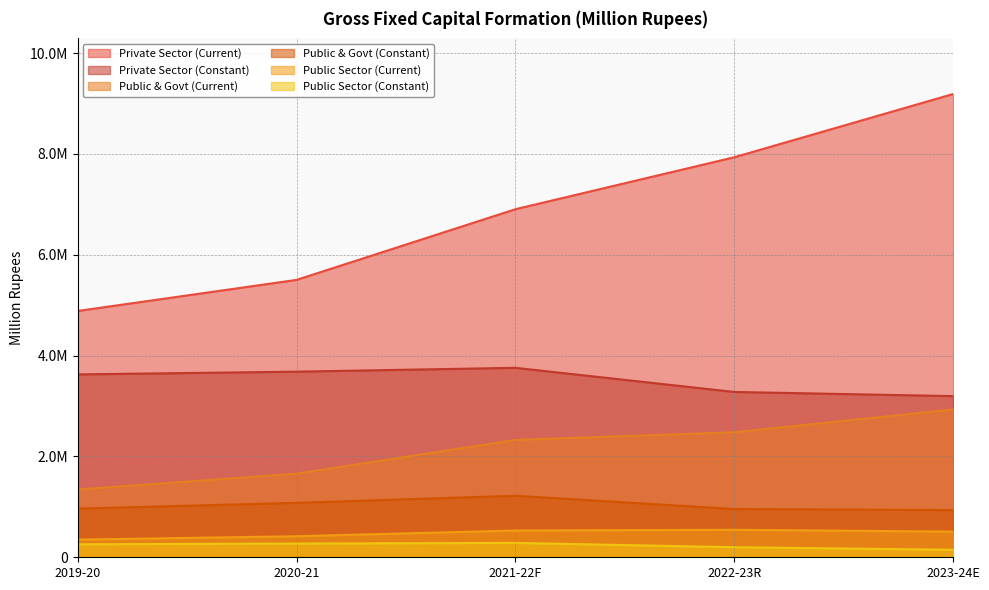

What is the difference between the maximum and minimum values in the Public & Govt (Constant) series?

284413